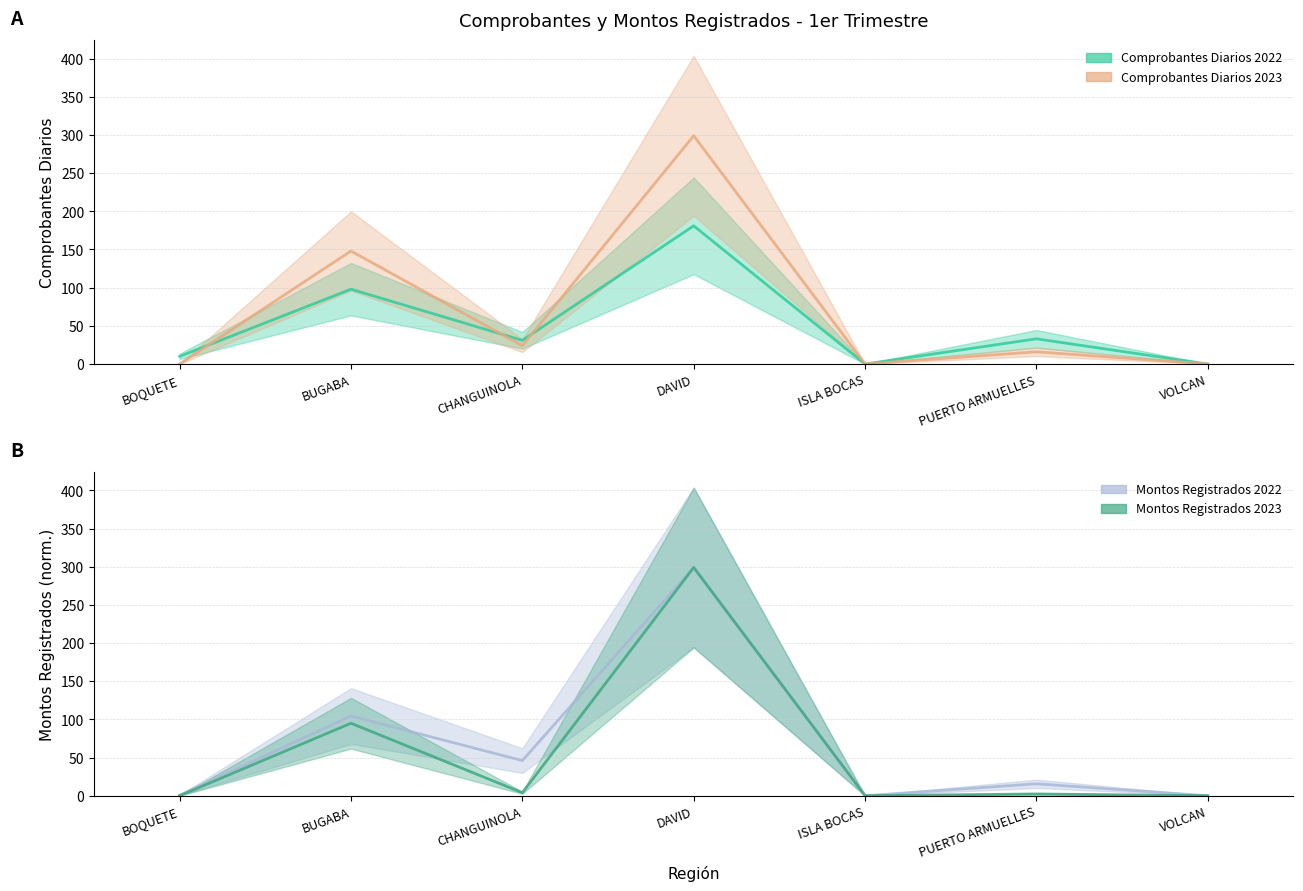

How many data points in Comprobantes Diarios 2023 are above 16?

3